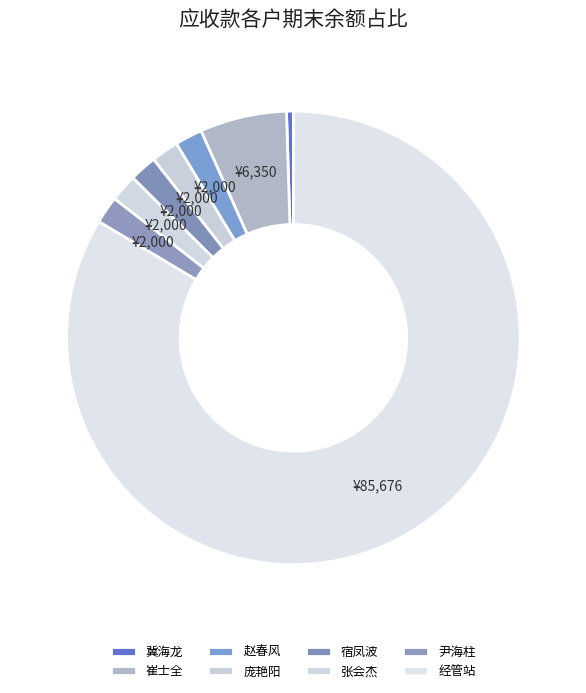

Count the number of slices in the pie.

8